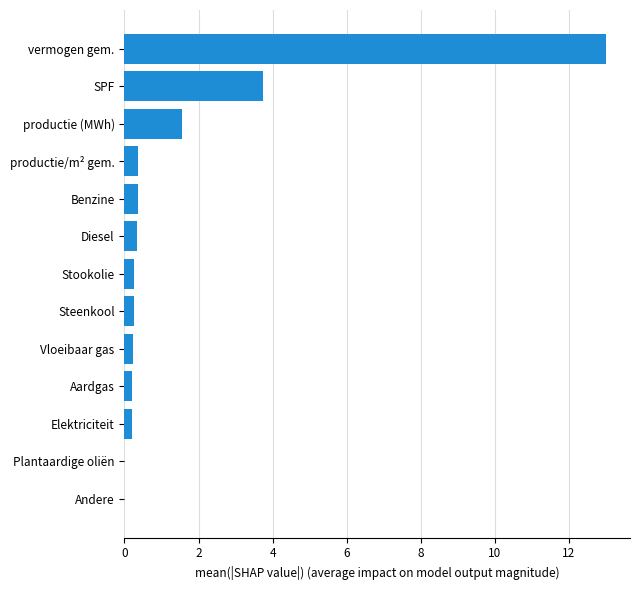

What is the change in value from productie (MWh) to SPF?

+2.2